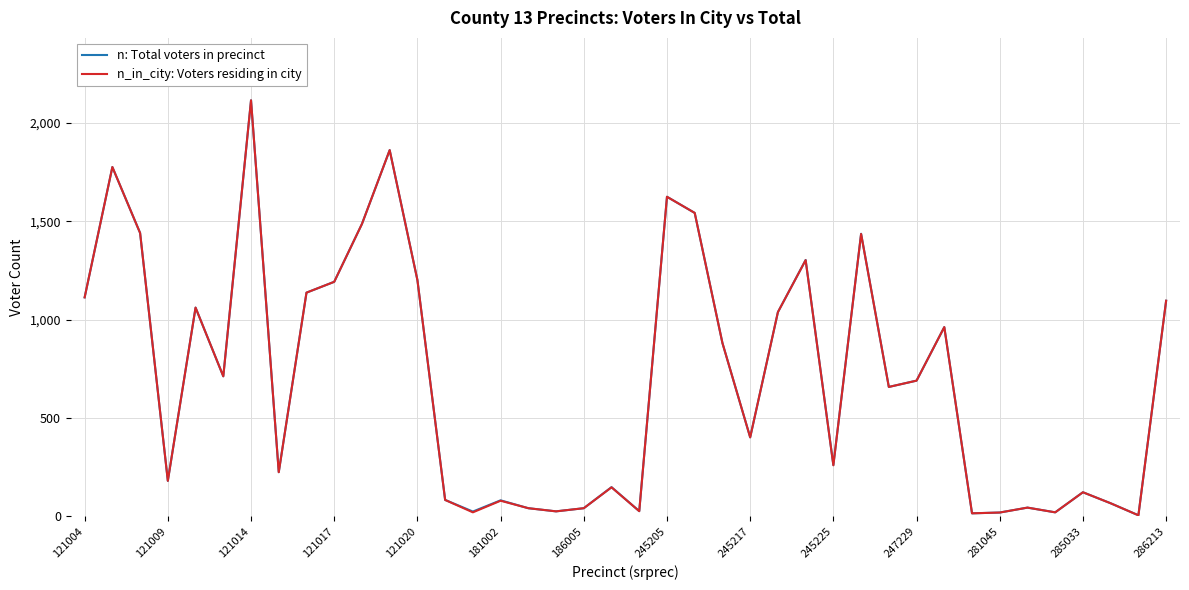

What is the maximum value for n_in_city: Voters residing in city?

2114